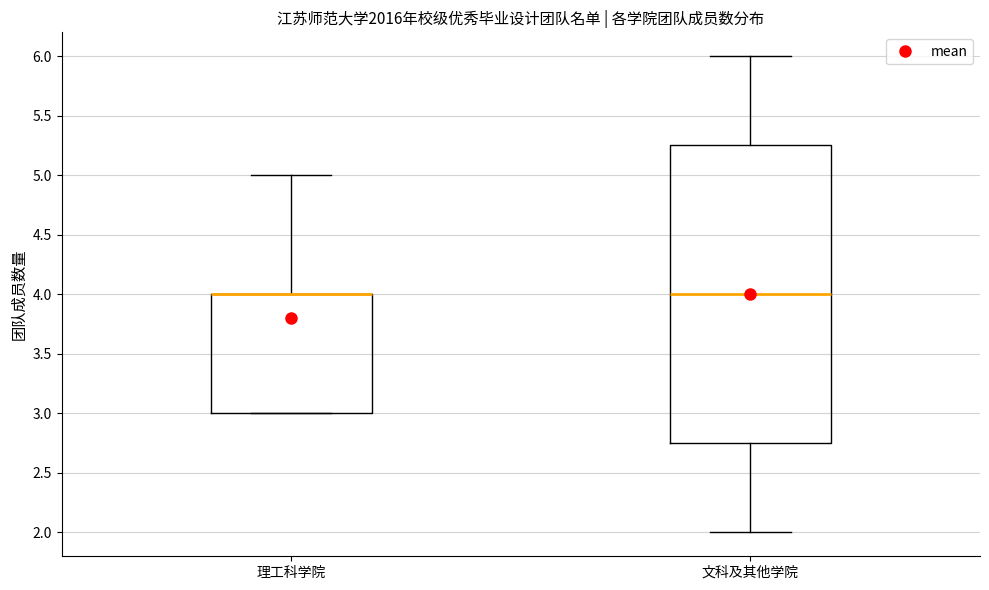

Where is the lower edge of the box for 理工科学院 on the y-axis? The values are not printed on the chart, so give them approximately, as read against the axis.

3.00